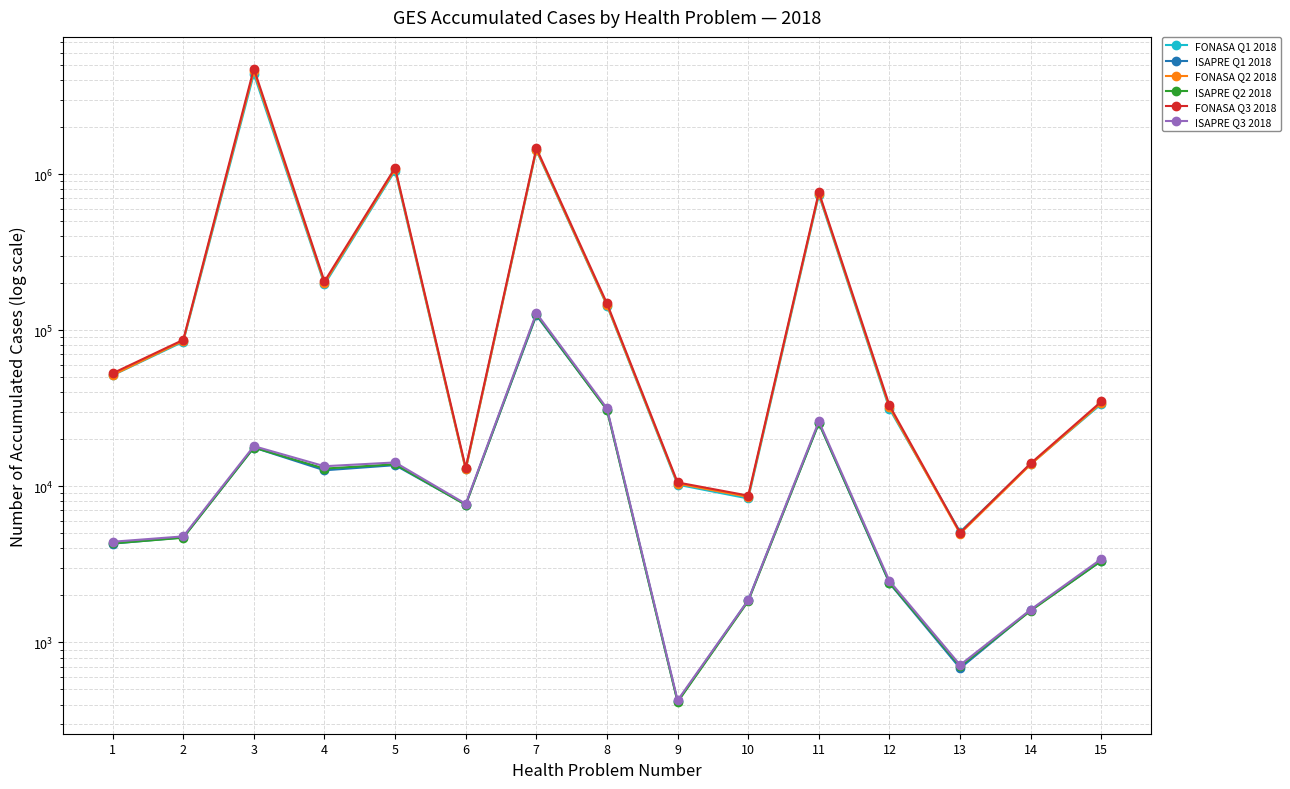

Reading left to right, transcribe all the data shown in this chart.

FONASA Q1 2018: 1=51379	2=84388	3=4386647	4=196480	5=1052367	6=12825	7=1421908	8=143807	9=10248	10=8356	11=736388	12=31334	13=5105	14=13904	15=33703
ISAPRE Q1 2018: 1=4294	2=4705	3=17718	4=12665	5=13662	6=7638	7=124563	8=30991	9=419	10=1862	11=25406	12=2396	13=683	14=1610	15=3327
FONASA Q2 2018: 1=51522	2=85429	3=4576774	4=200659	5=1074553	6=12842	7=1435990	8=144979	9=10410	10=8547	11=749763	12=32068	13=4970	14=13812	15=34231
ISAPRE Q2 2018: 1=4306	2=4684	3=17712	4=12989	5=13839	6=7606	7=126347	8=30831	9=415	10=1838	11=25453	12=2414	13=703	14=1596	15=3334
FONASA Q3 2018: 1=52958	2=86748	3=4743257	4=205557	5=1097669	6=13172	7=1467529	8=148530	9=10587	10=8718	11=766209	12=32973	13=5055	14=14049	15=34947
ISAPRE Q3 2018: 1=4415	2=4778	3=18086	4=13449	5=14222	6=7720	7=128789	8=31594	9=426	10=1868	11=26059	12=2476	13=717	14=1624	15=3428